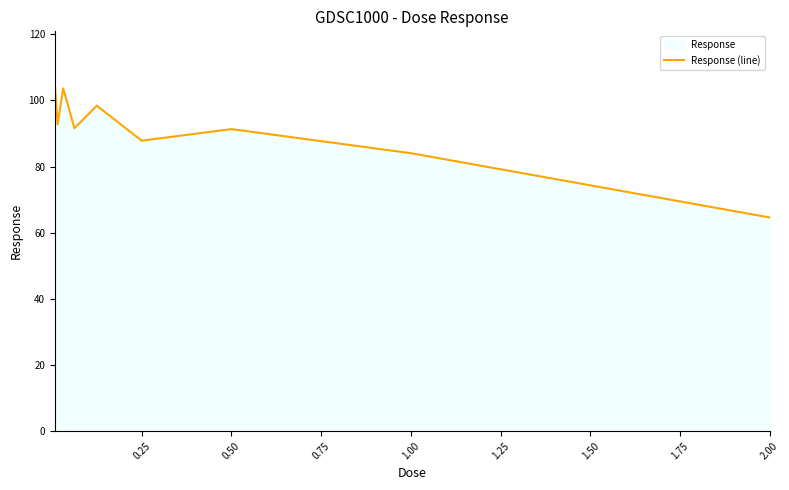

What is the value of the 7th point from the left?

91.3